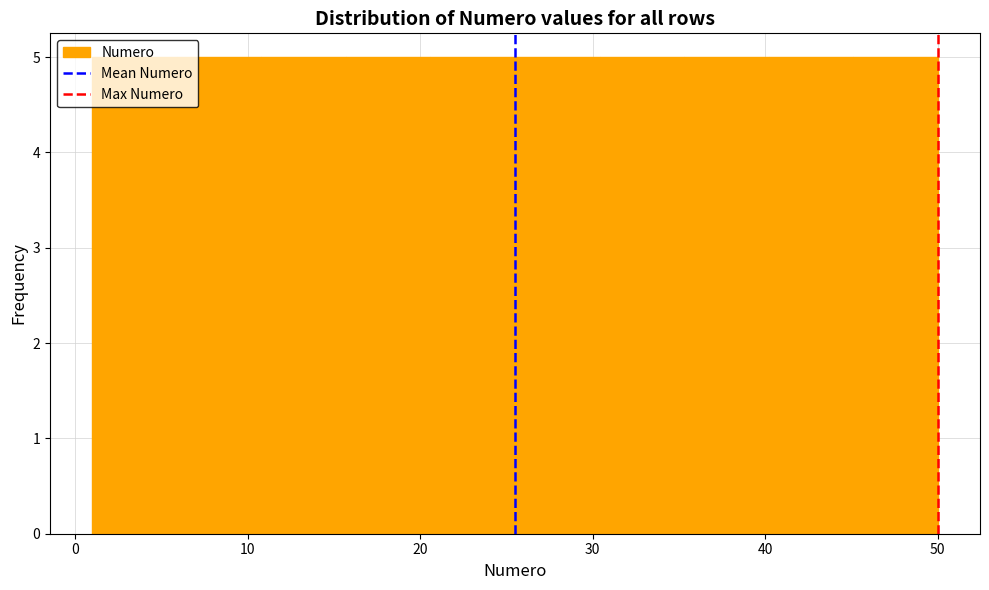

Reading left to right, transcribe this chart: for each bar, give the range it covers on the x-axis and its height. Neither the bar edges nor the heights are printed on the chart, so give them approximately, as read against the axes.

1.0 to 5.9: 5
5.9 to 10.8: 5
10.8 to 15.7: 5
15.7 to 20.6: 5
20.6 to 25.5: 5
25.5 to 30.4: 5
30.4 to 35.3: 5
35.3 to 40.2: 5
40.2 to 45.1: 5
45.1 to 50.0: 5